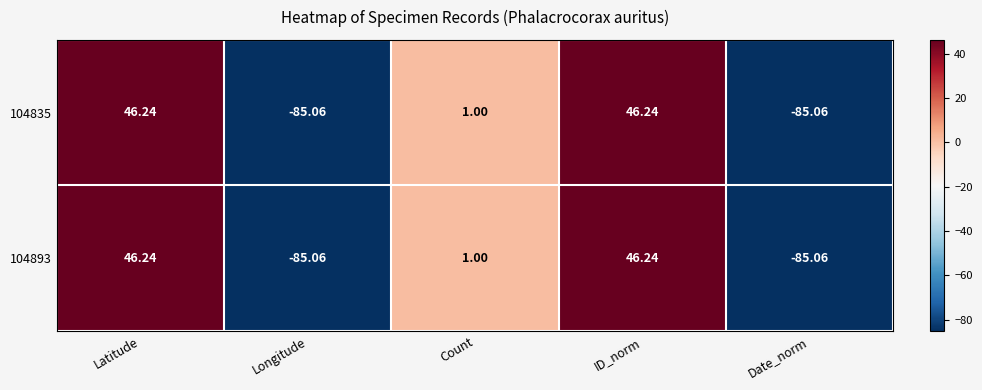

At which label is 104893 closest to -19?

Count